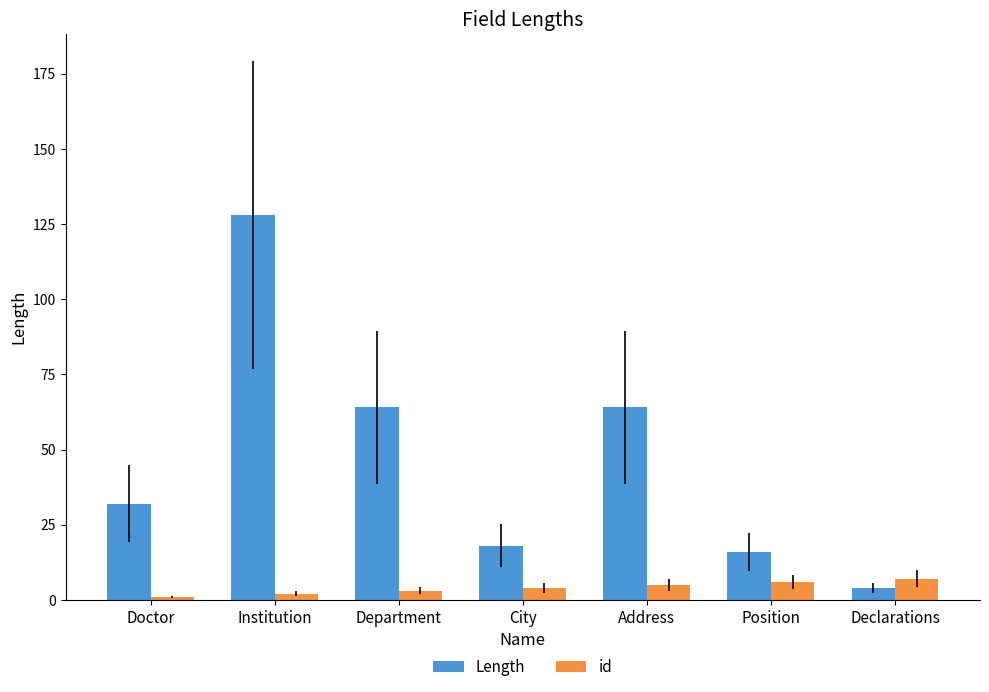

What is the value of the Length bar at the 1st from the left?

32